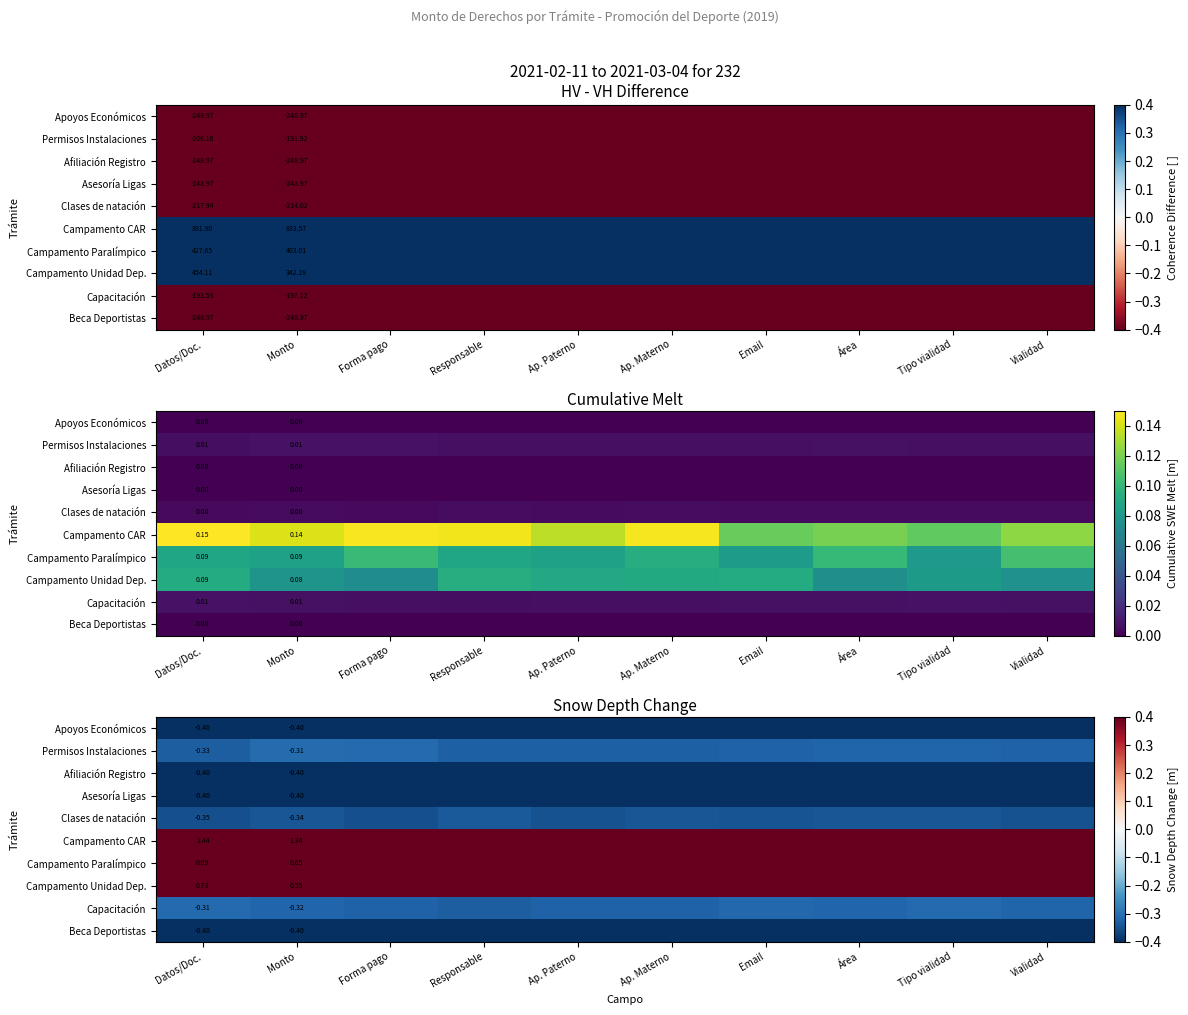

What is the approximate value of Asesoría Ligas at Vialidad?

-0.4